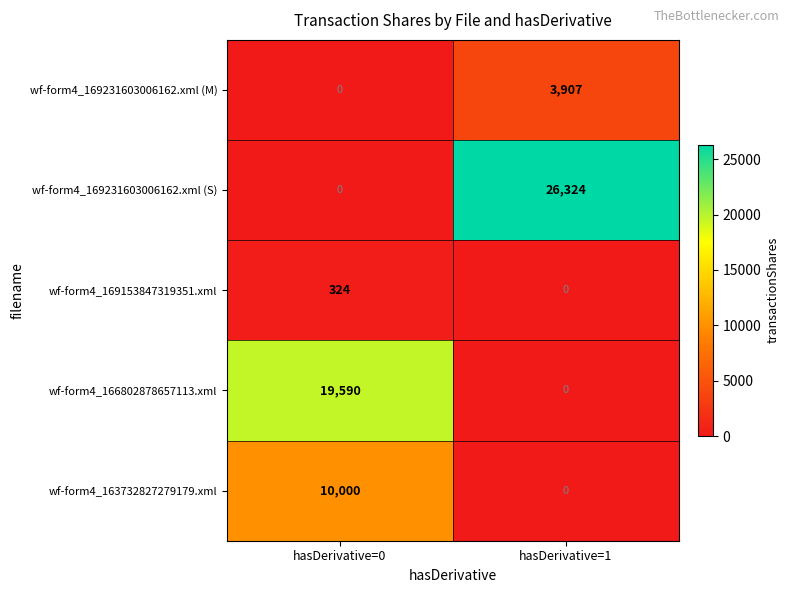

What is the average value of the wf-form4_166802878657113.xml series?

9795